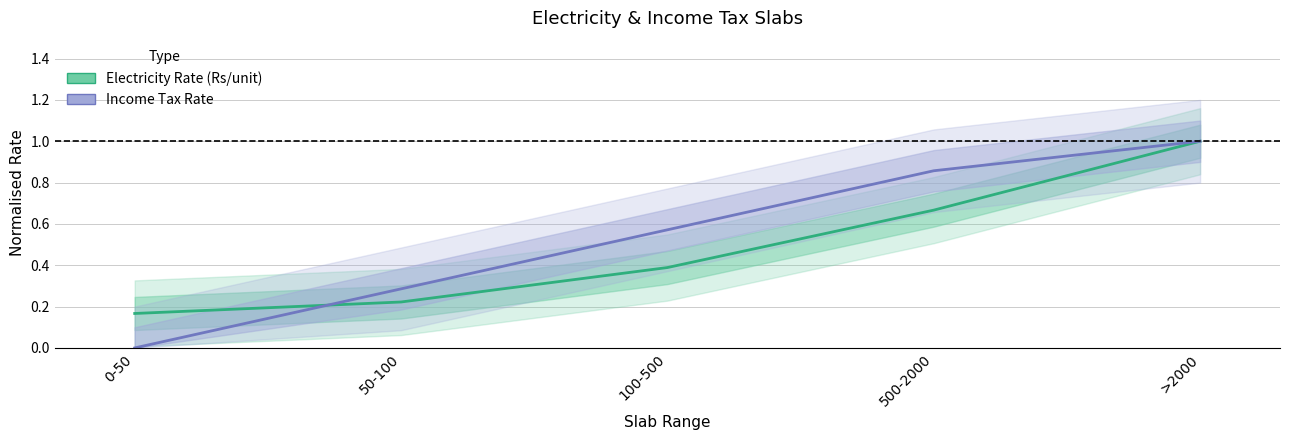

How many intersections are there between Electricity Rate (Rs/unit) and Income Tax Rate?

1